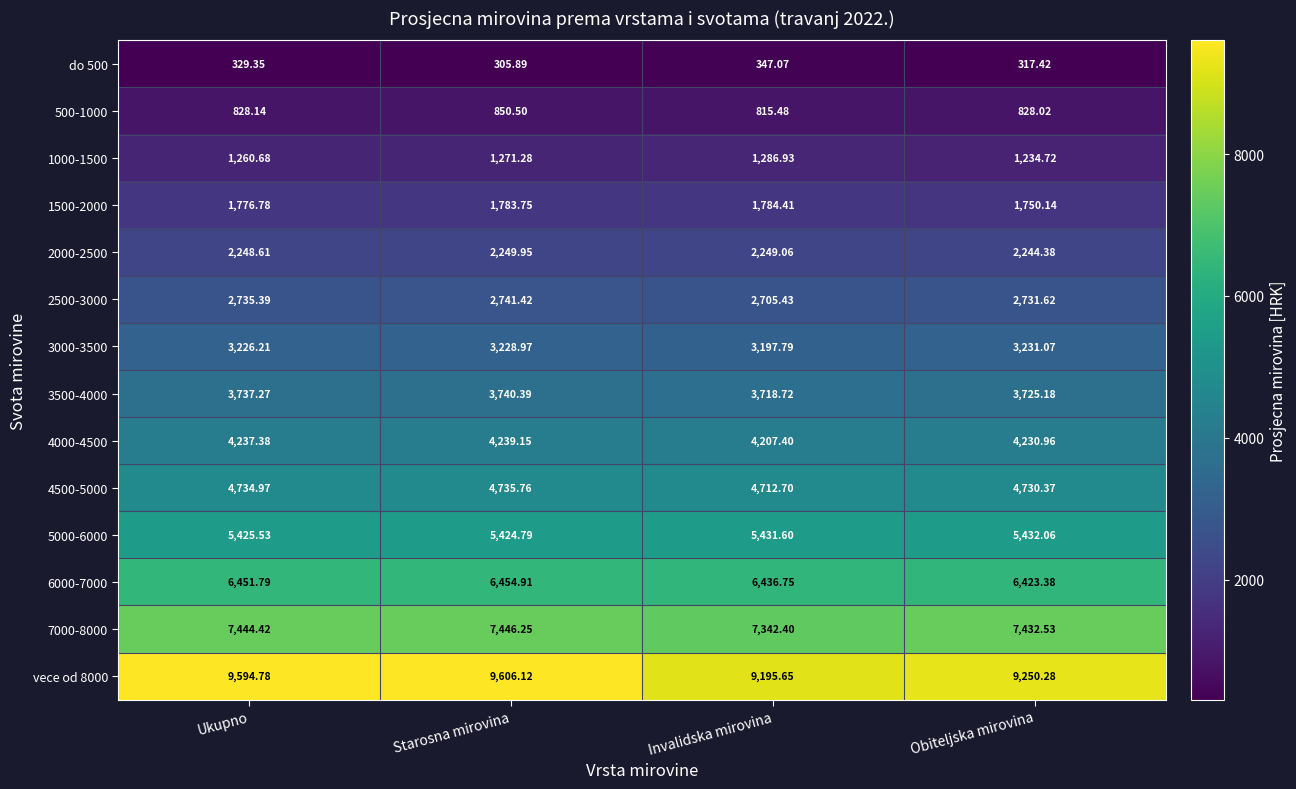

At which category does the chart reach its minimum across all series?

Starosna mirovina